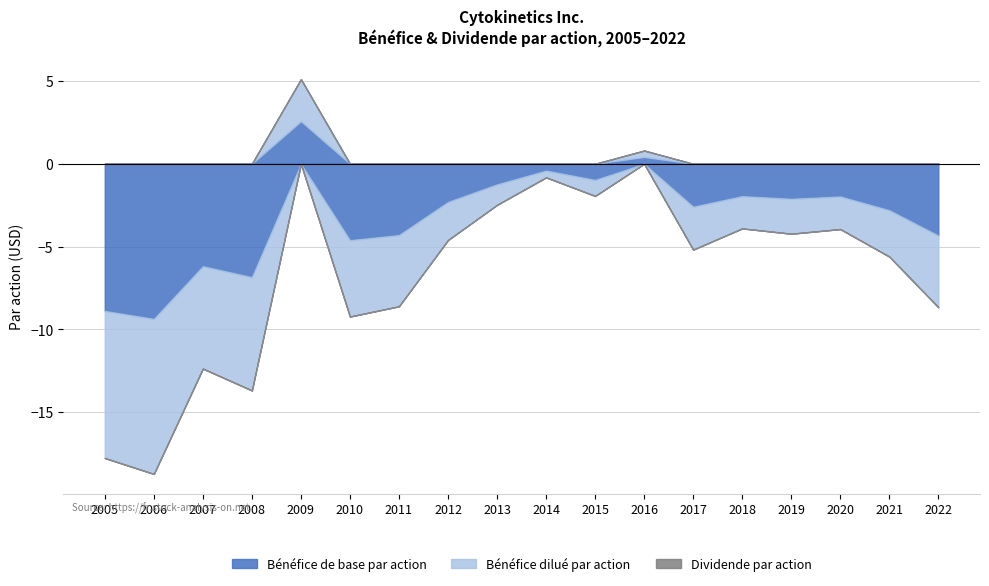

What is the total value across all series at 2016?

0.8